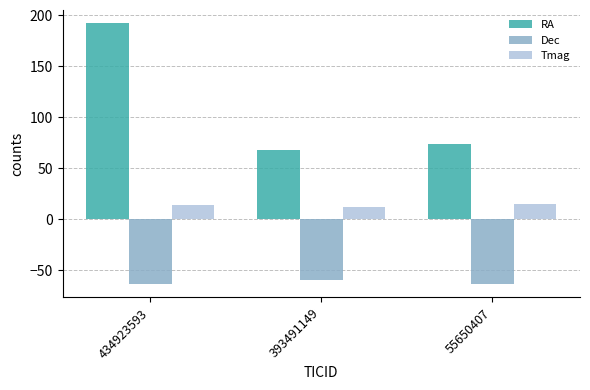

What is the maximum value shown in the chart?

192.4